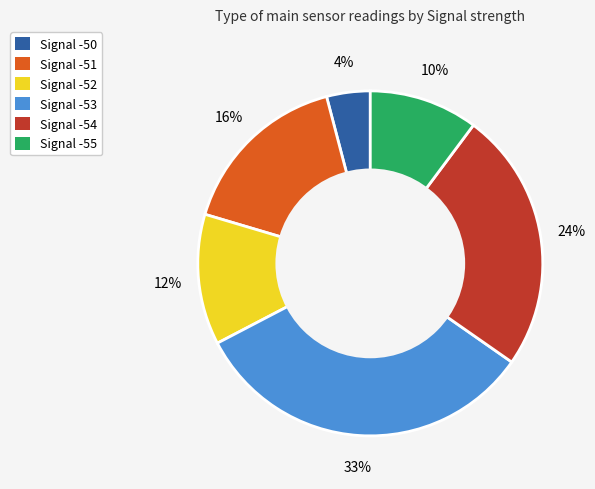

What percentage is the Signal -55 slice, to the nearest percent?

10%